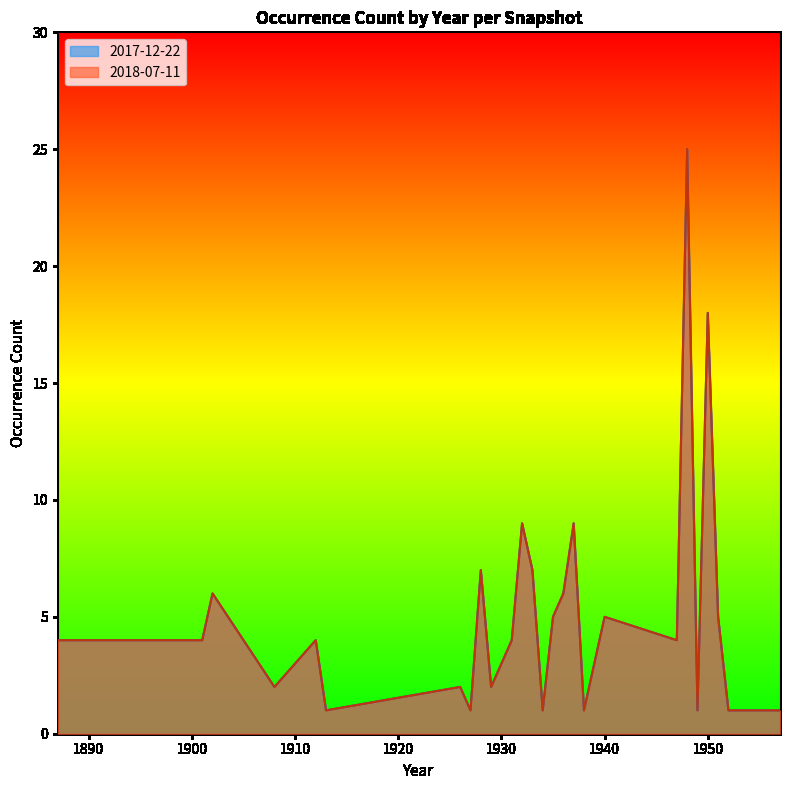

Does the chart have visible grid lines?

No